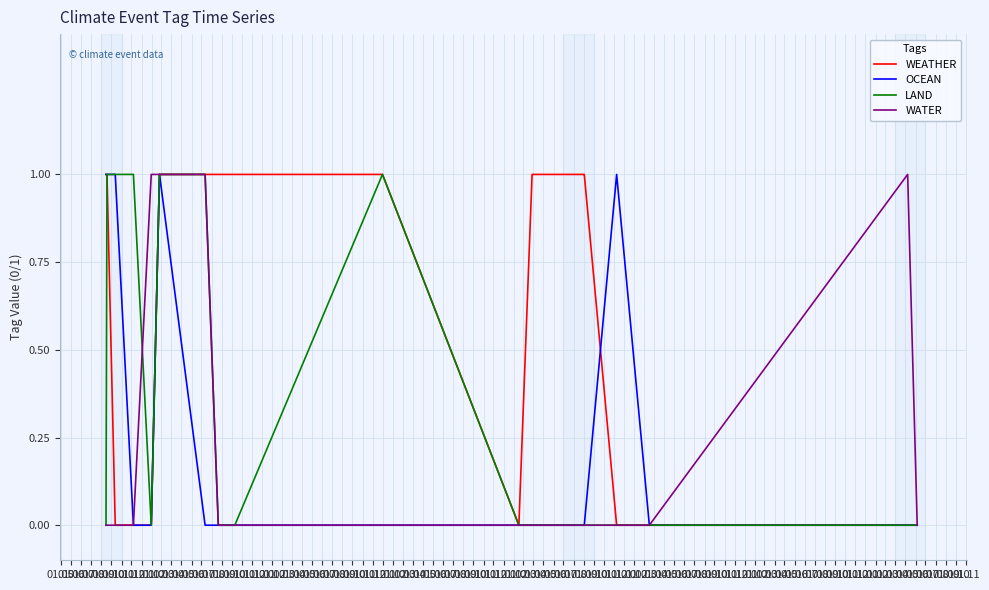

Which series has the largest total across all categories?

WEATHER